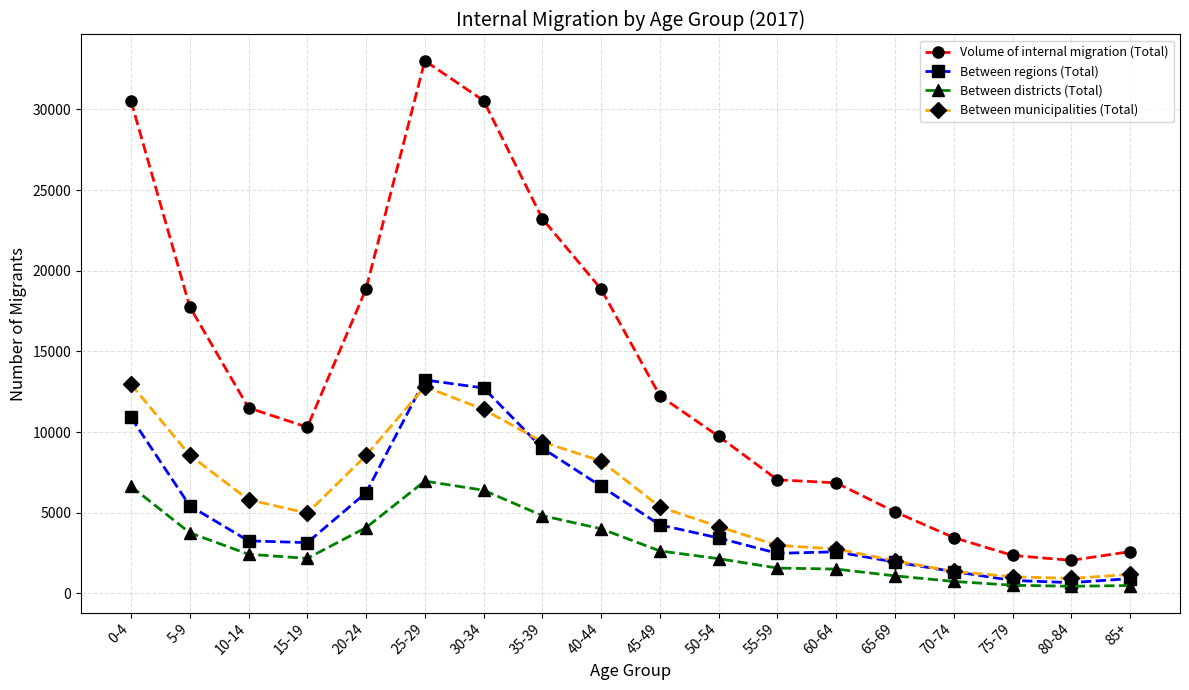

What is the difference between the highest and lowest values at 70-74?

2718